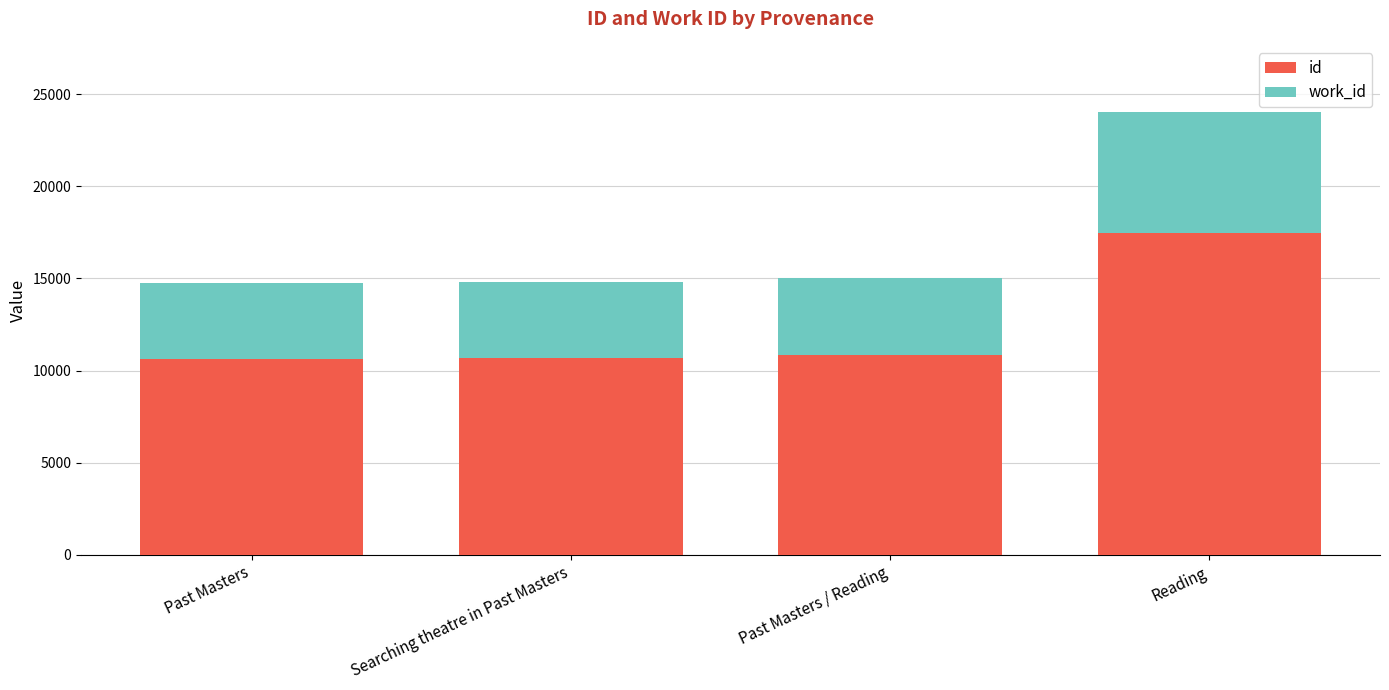

What is the total value across all series at Reading?

24023